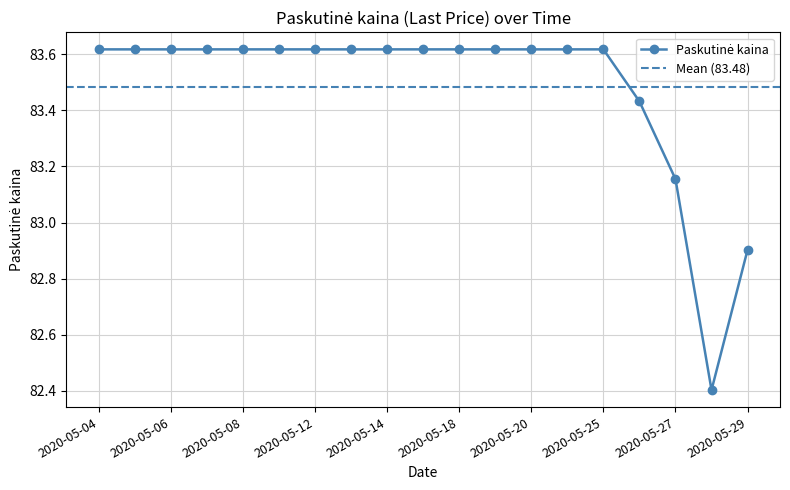

How many points are lower than both their immediate neighbors (excluding endpoints)?

1